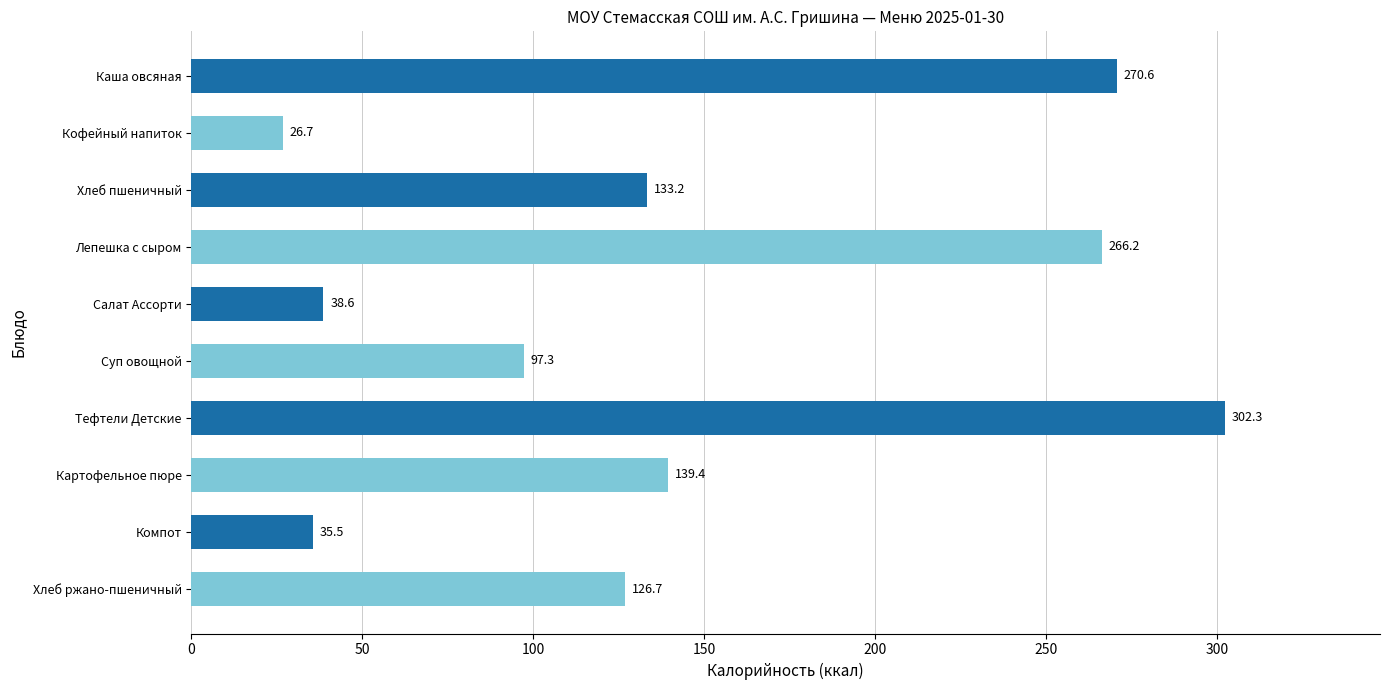

What is the average value?

143.7